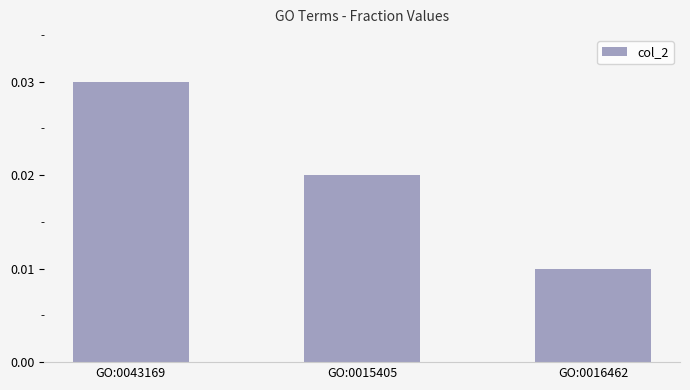

Which has a higher value, GO:0043169 or GO:0016462?

GO:0043169